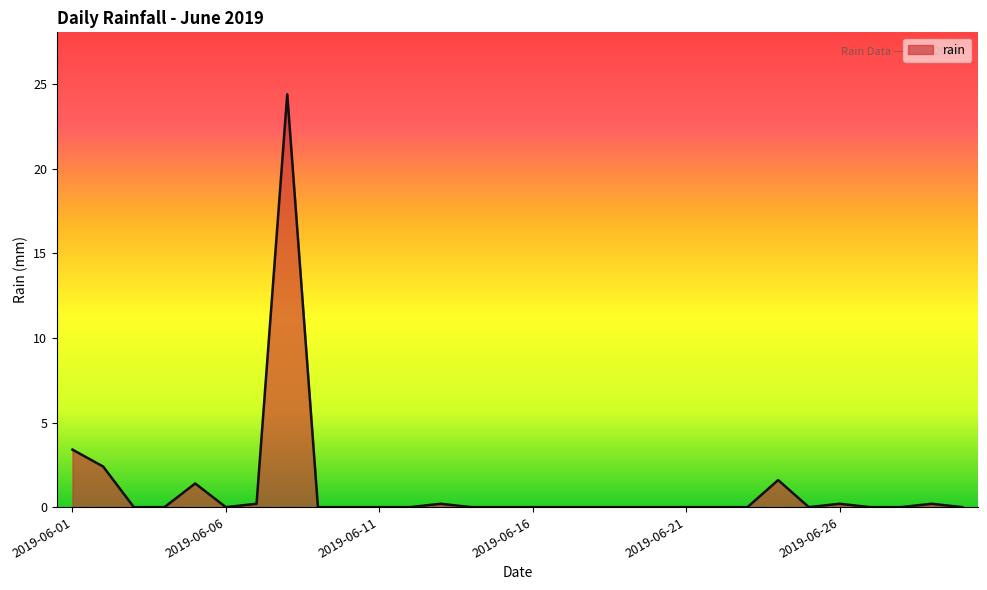

What is the greatest value displayed?

24.4